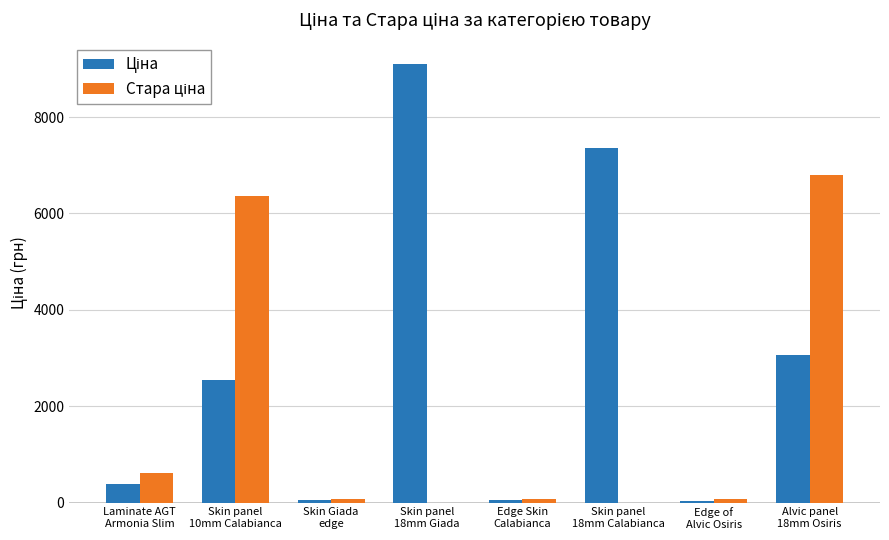

What is the greatest value displayed?

9092.0